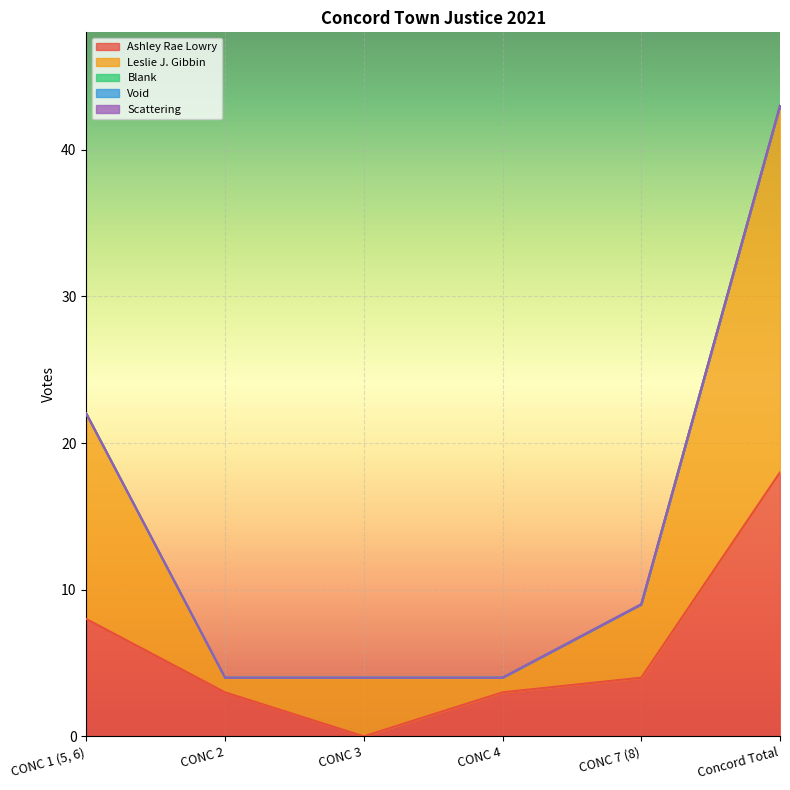

True or false: Scattering has a value of 0 at CONC 4.

True